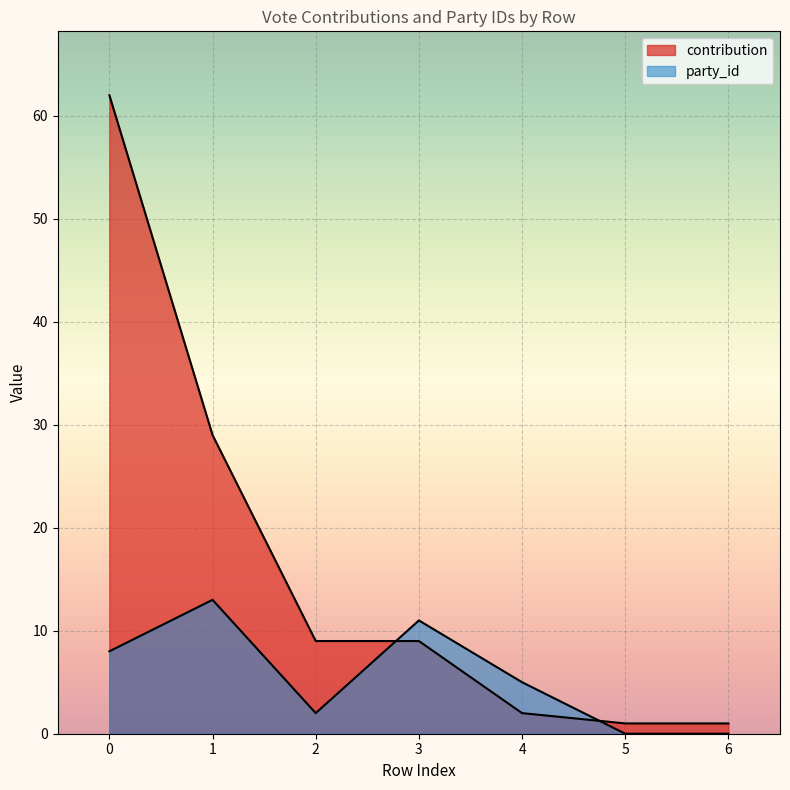

What are all the series names shown in the legend?

contribution, party_id